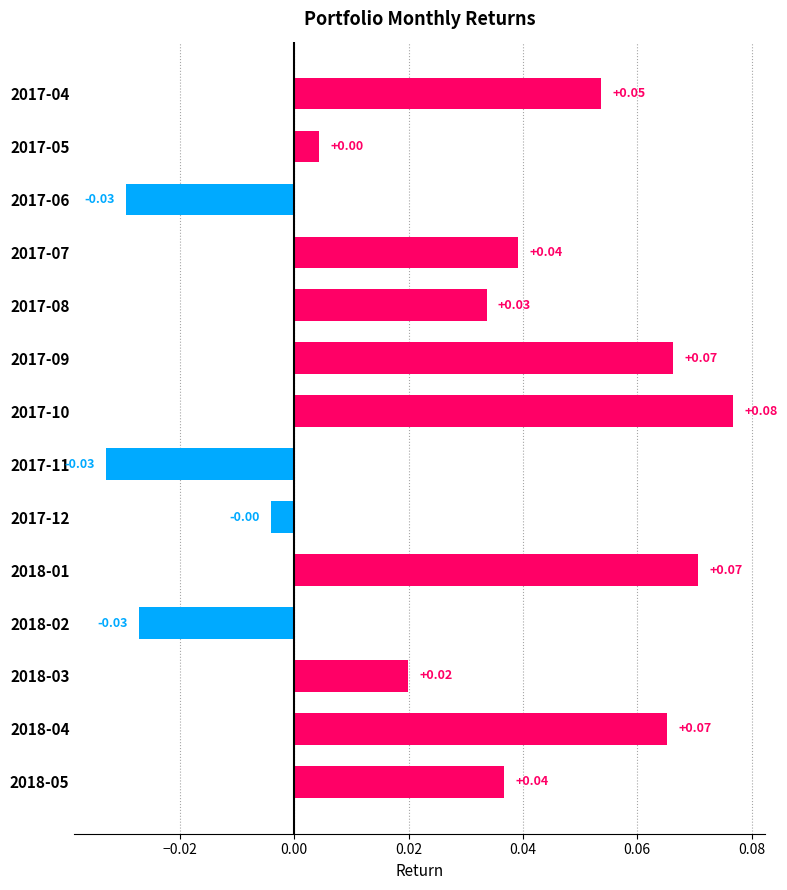

How many negative values are there?

4